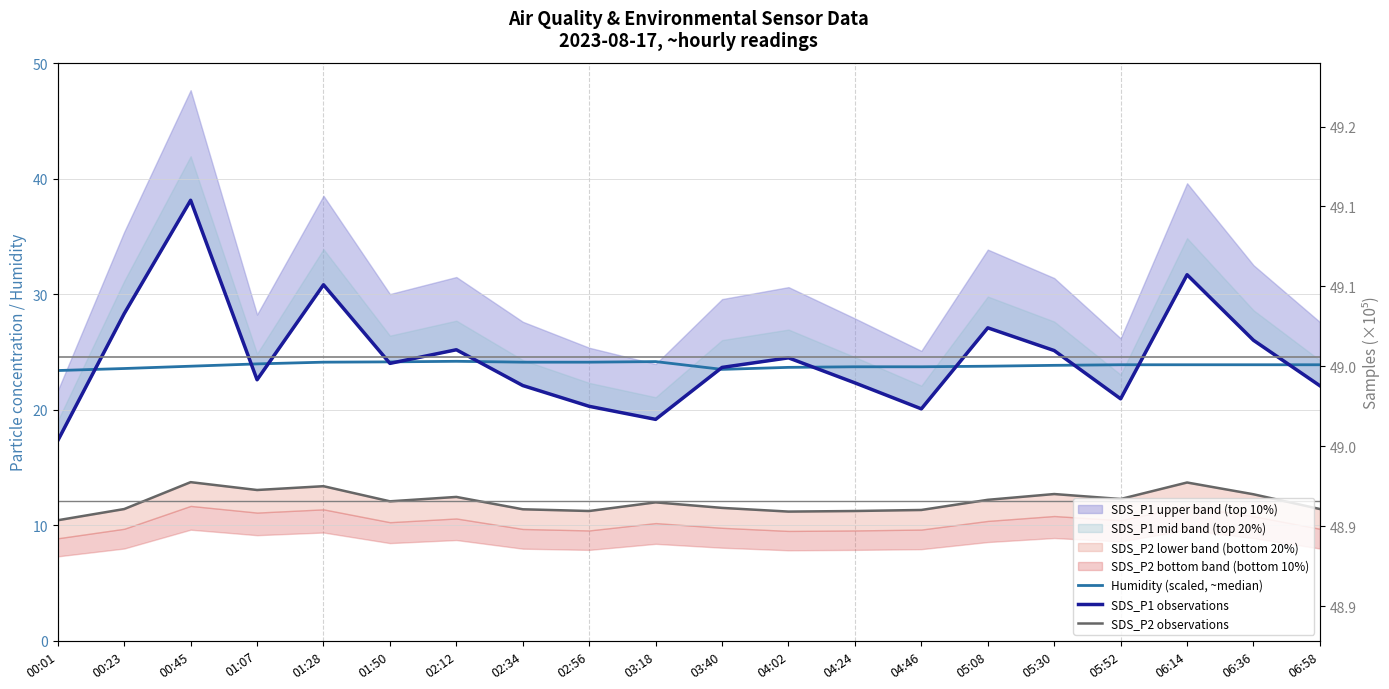

Does the chart display data point markers on the line(s)?

No